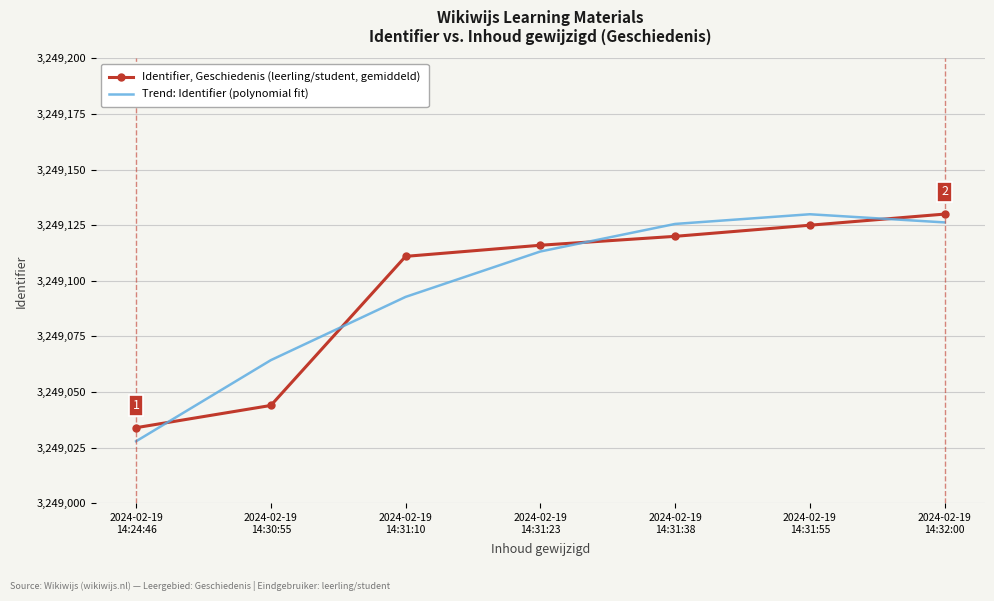

The Identifier, Geschiedenis (leerling/student, gemiddeld) series shows 3249116.0 at 2024-02-19
14:31:23. True or false?

True